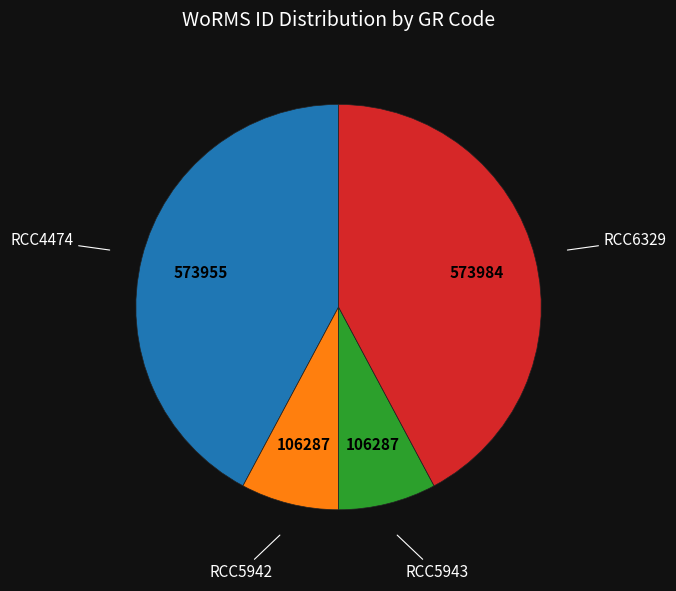

Does any single category account for the majority?

No